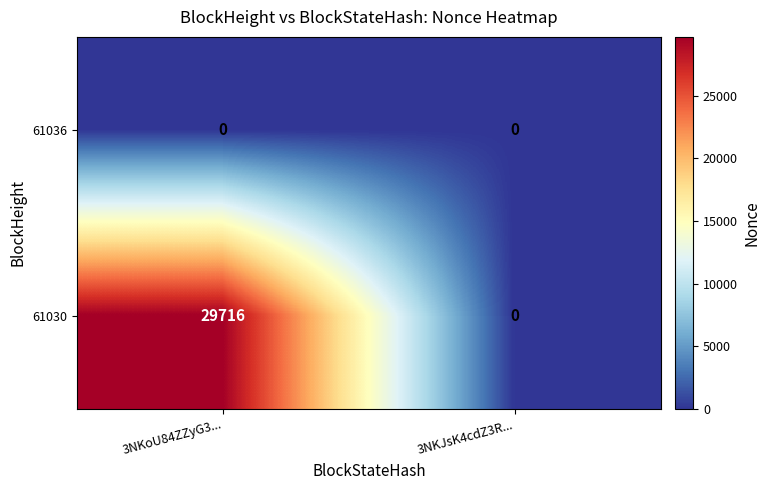

At which category is the sum across all series the highest?

3NKoU84ZZyG3...